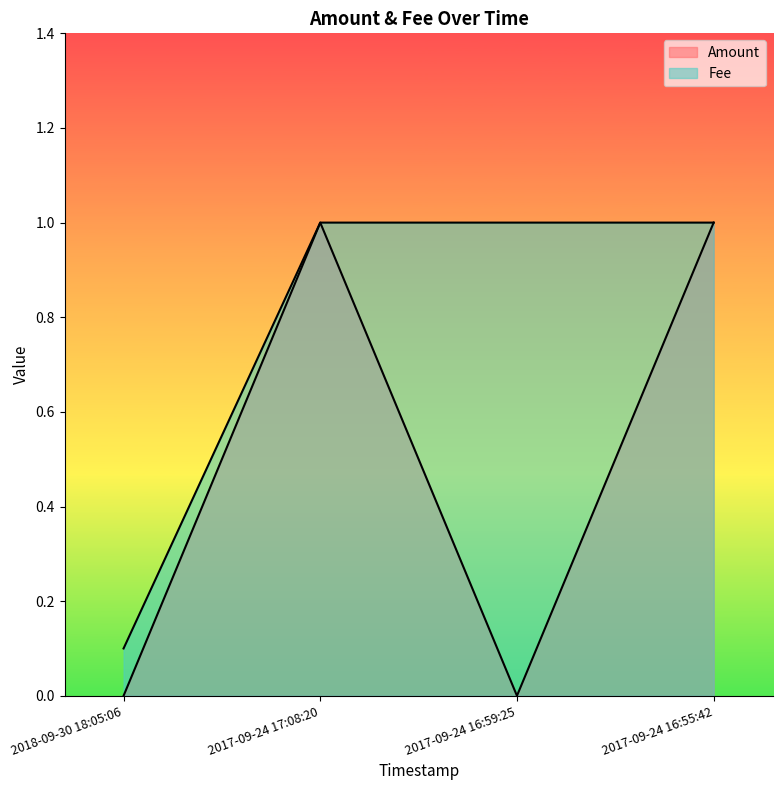

Which series has the largest total across all categories?

Fee